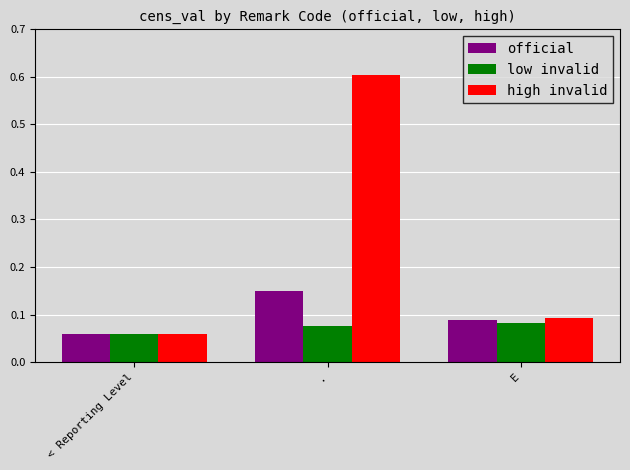

At which label does high invalid reach its minimum?

< Reporting Level